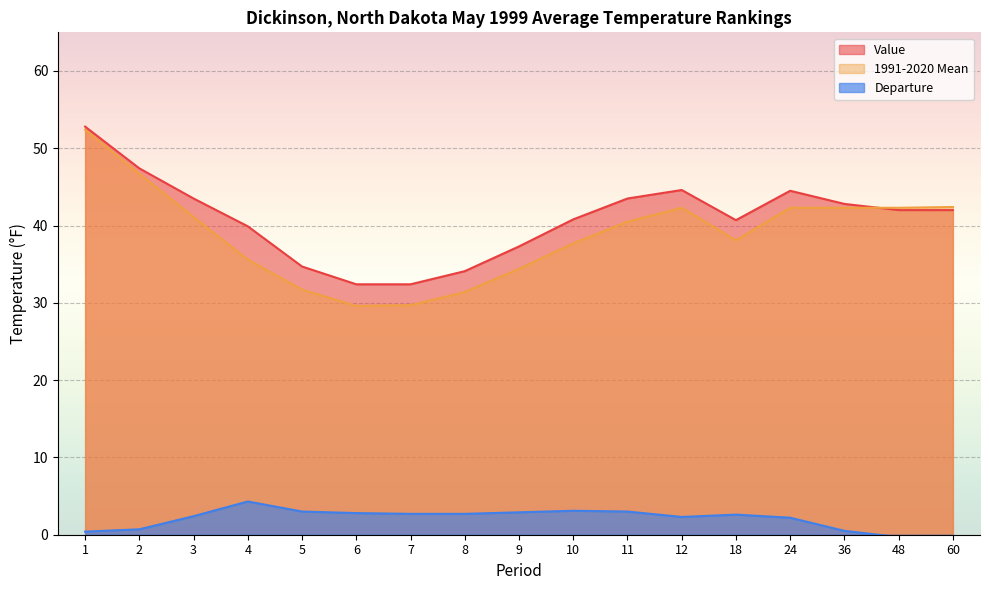

Reading right to left, transcribe all the data shown in this chart.

Value: 60=42.0	48=42.0	36=42.8	24=44.5	18=40.7	12=44.6	11=43.5	10=40.8	9=37.3	8=34.1	7=32.4	6=32.4	5=34.7	4=39.9	3=43.5	2=47.4	1=52.8
1991-2020 Mean: 60=42.4	48=42.3	36=42.3	24=42.3	18=38.1	12=42.3	11=40.5	10=37.7	9=34.4	8=31.4	7=29.7	6=29.6	5=31.7	4=35.6	3=41.1	2=46.7	1=52.4
Departure: 60=-0.4	48=-0.3	36=0.5	24=2.2	18=2.6	12=2.3	11=3.0	10=3.1	9=2.9	8=2.7	7=2.7	6=2.8	5=3.0	4=4.3	3=2.4	2=0.7	1=0.4